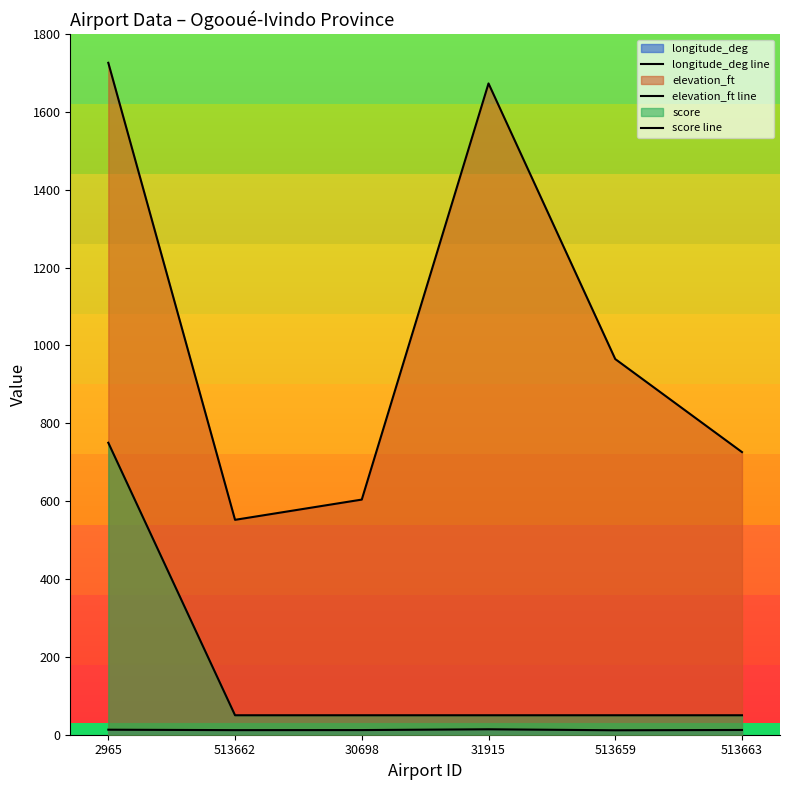

True or false: longitude_deg line has a value of 9.7 at 31915.

False